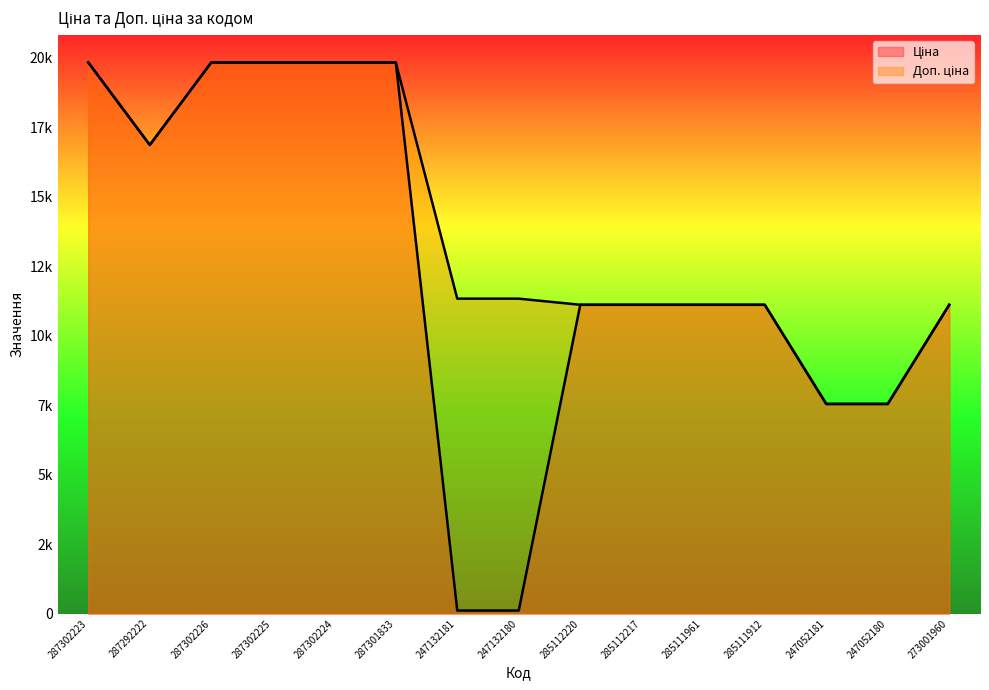

How many data points does each series have?

15